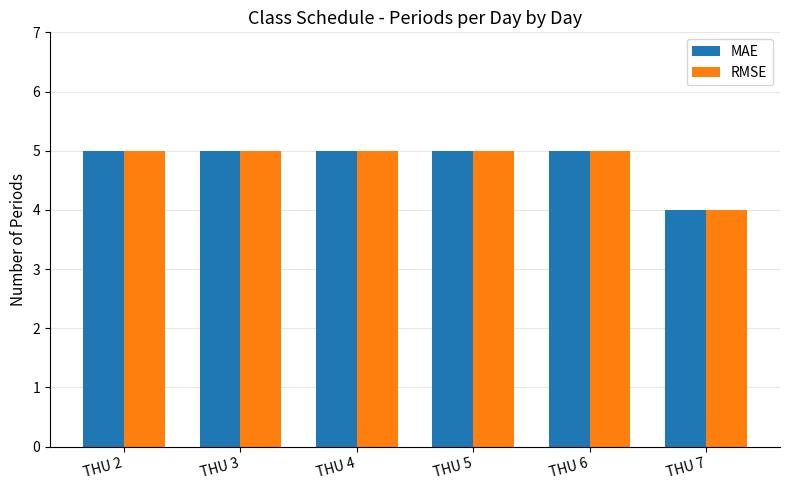

What is the maximum value for RMSE?

5